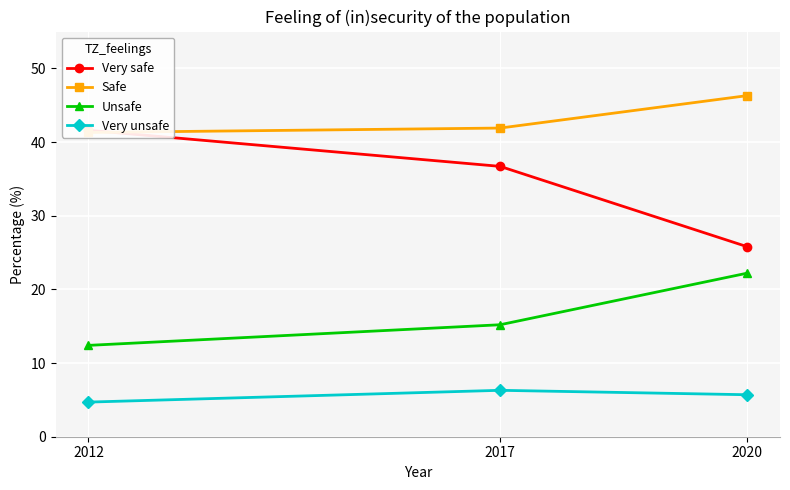

What is the minimum value for Safe?

41.3